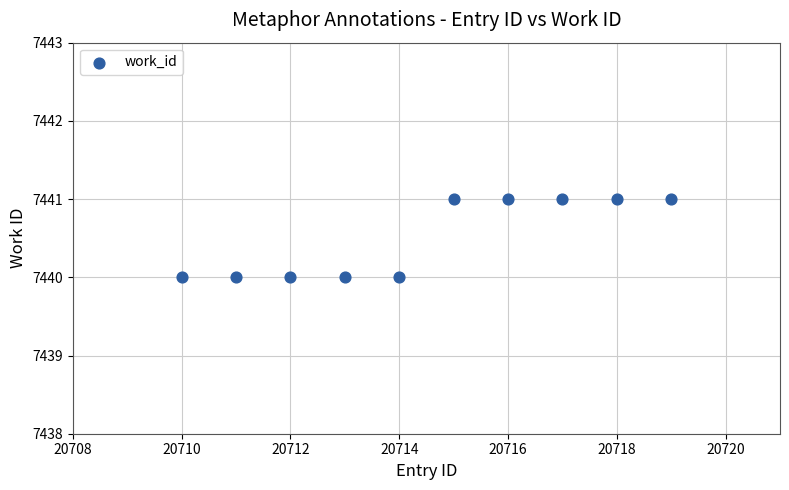

What is the range of X values (max minus min)?

9